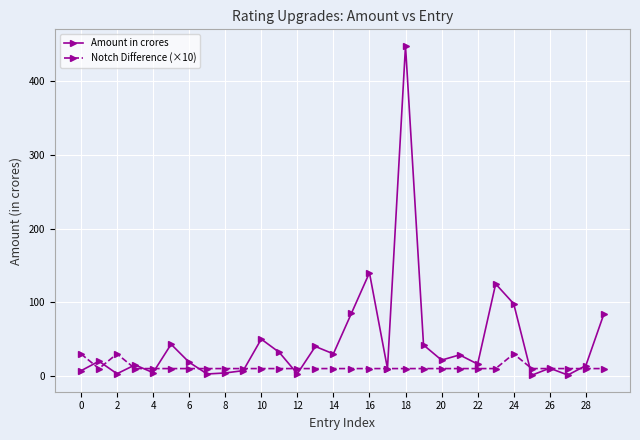

What is the difference between the maximum and minimum values in the Notch Difference (×10) series?

20.0